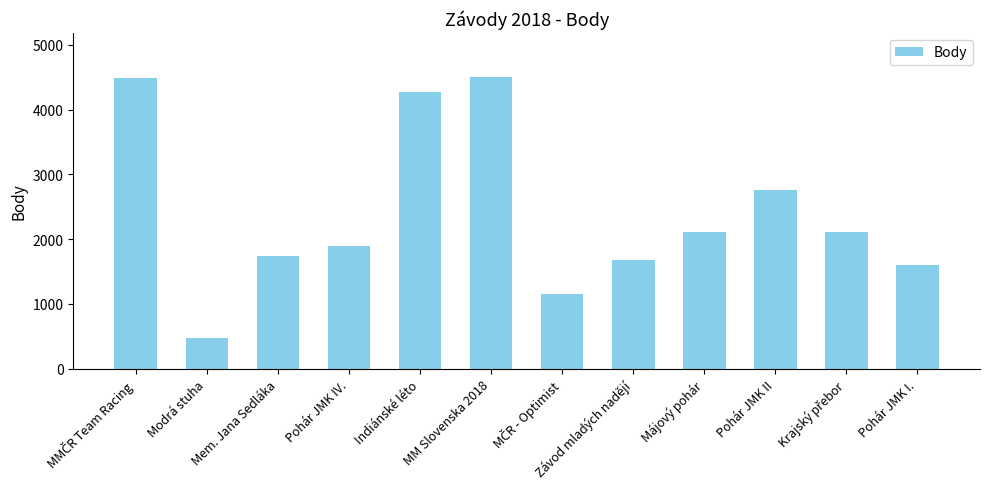

True or false: the data shows 757 at Májový pohár.

False